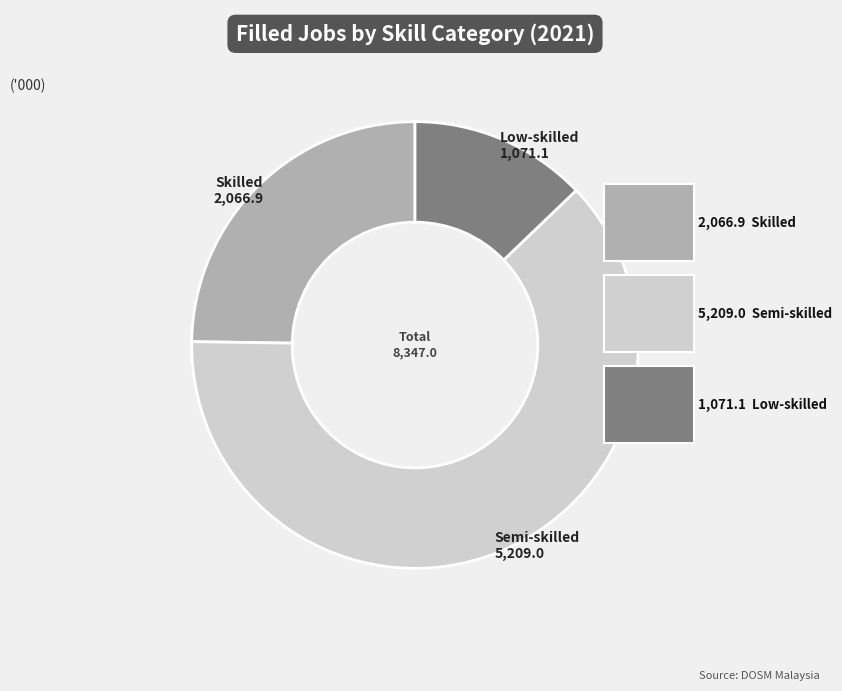

What is the ratio of the value at Semi-skilled to the value at Skilled?

2.5